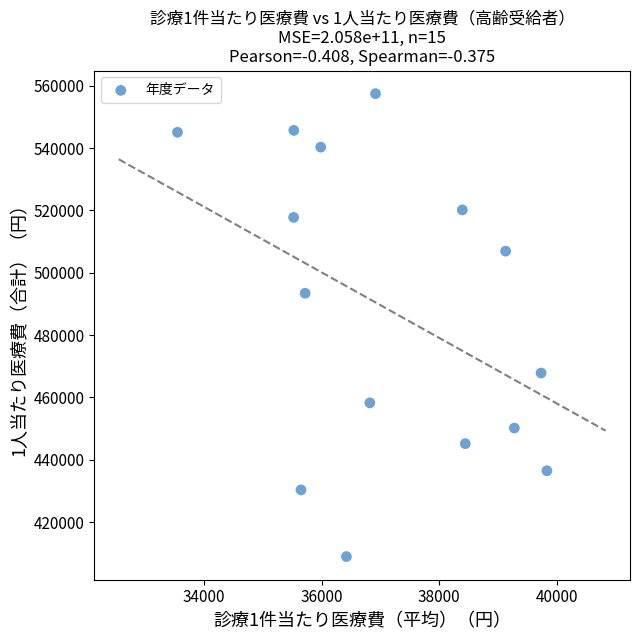

What Y value in the scatter plot is closest to 483200?

493431